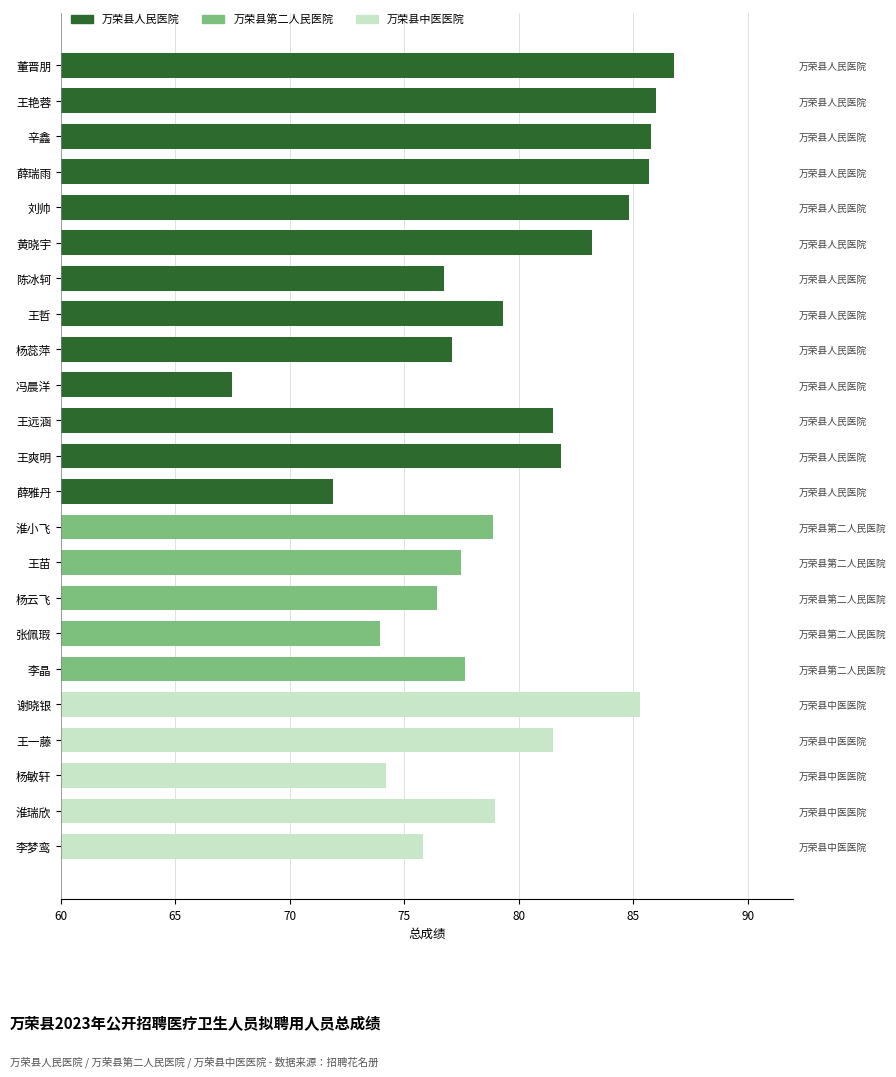

Reading right to left, what are all the values shown in this chart?

75.8	79.0	74.2	81.5	85.3	77.7	73.9	76.4	77.5	78.9	71.9	81.9	81.5	67.5	77.1	79.3	76.8	83.2	84.8	85.7	85.8	86.0	86.8